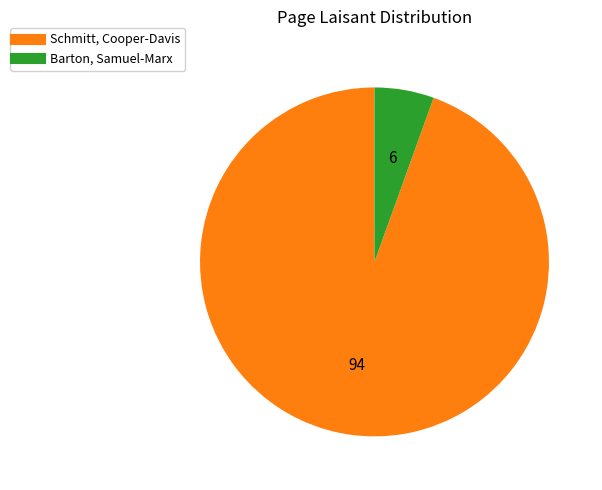

What is the largest slice in the pie chart?

Schmitt, Cooper-Davis